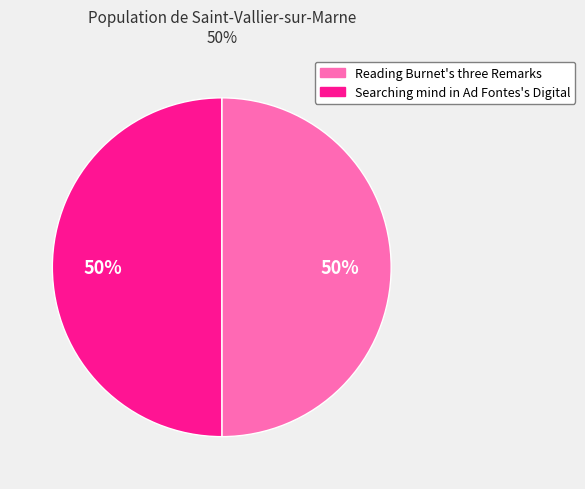

To the nearest percent, what is the combined percentage of Searching mind in Ad Fontes's Digital and Reading Burnet's three Remarks?

100%